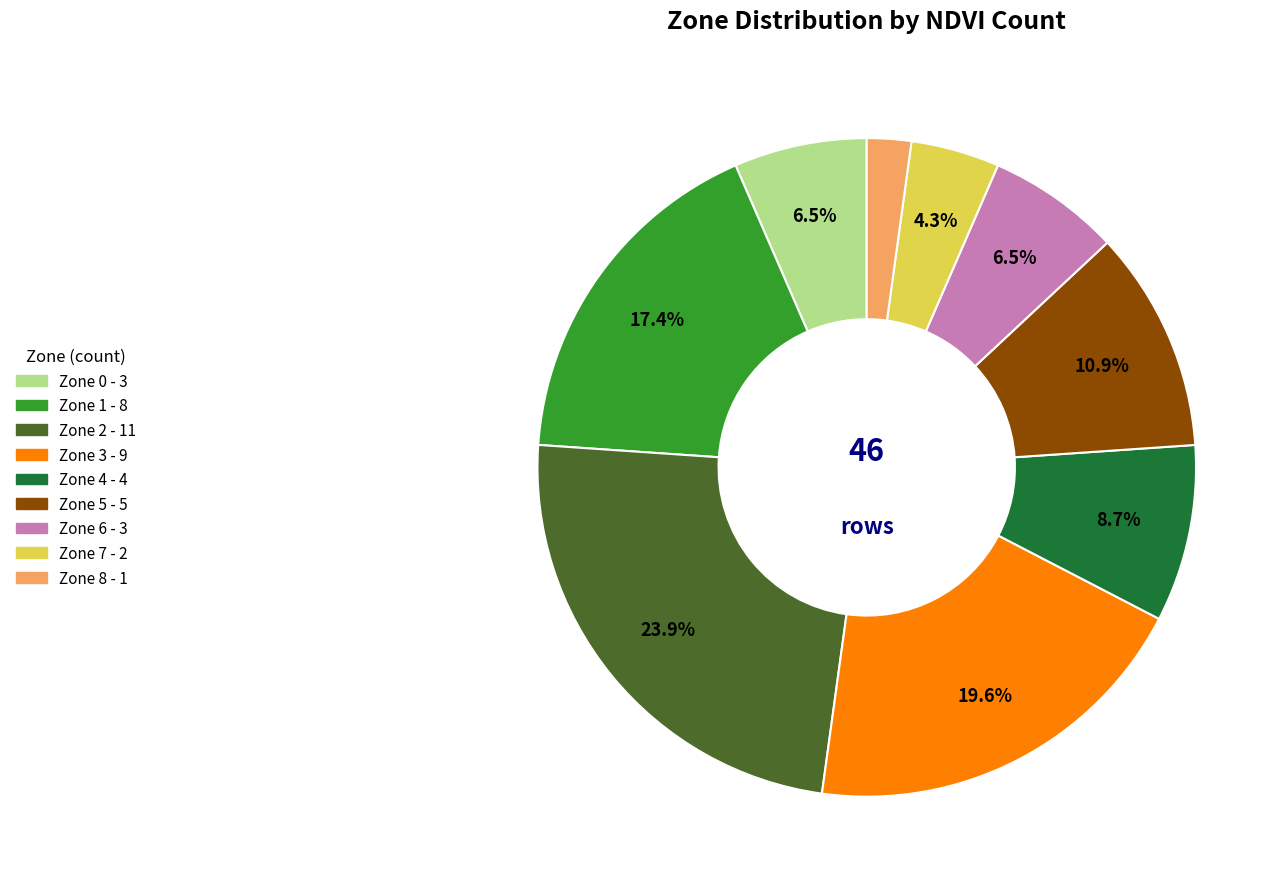

To the nearest percent, what is the average slice percentage?

11%